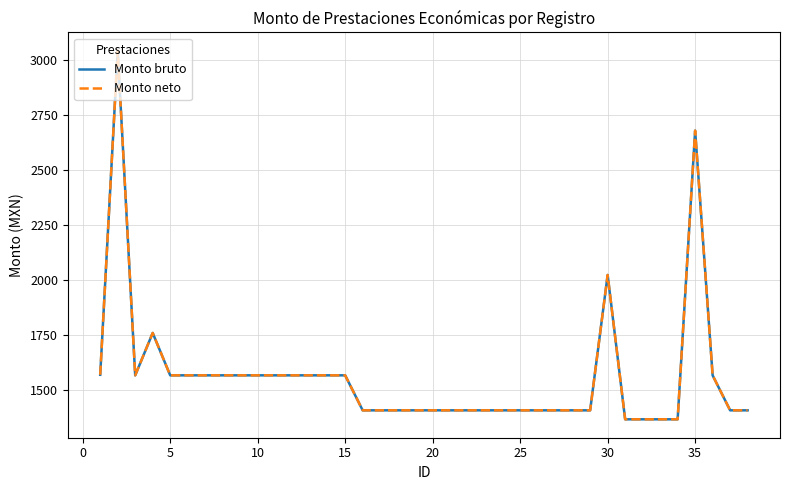

Is this an area chart (filled region under the line)?

No